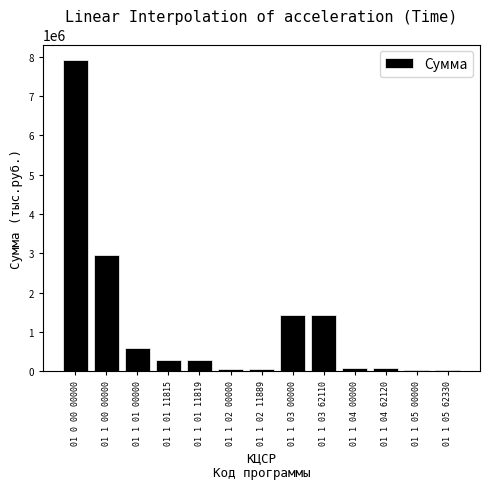

Does the chart contain stacked bars?

No